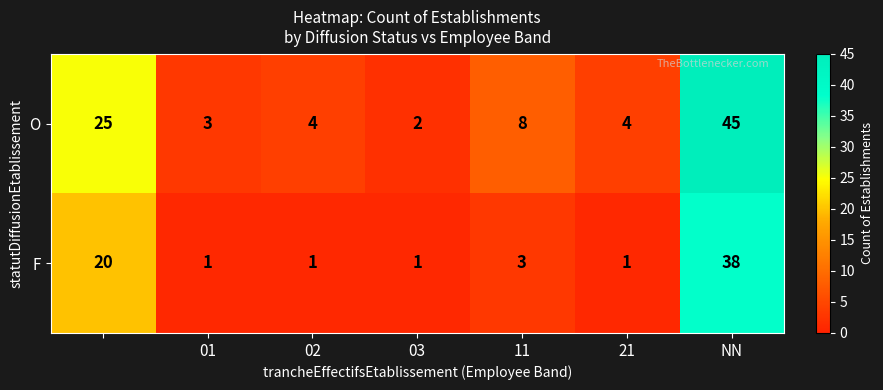

Reading left to right, what are all the values shown in this chart?

O: 25	3	4	2	8	4	45
F: 20	1	1	1	3	1	38